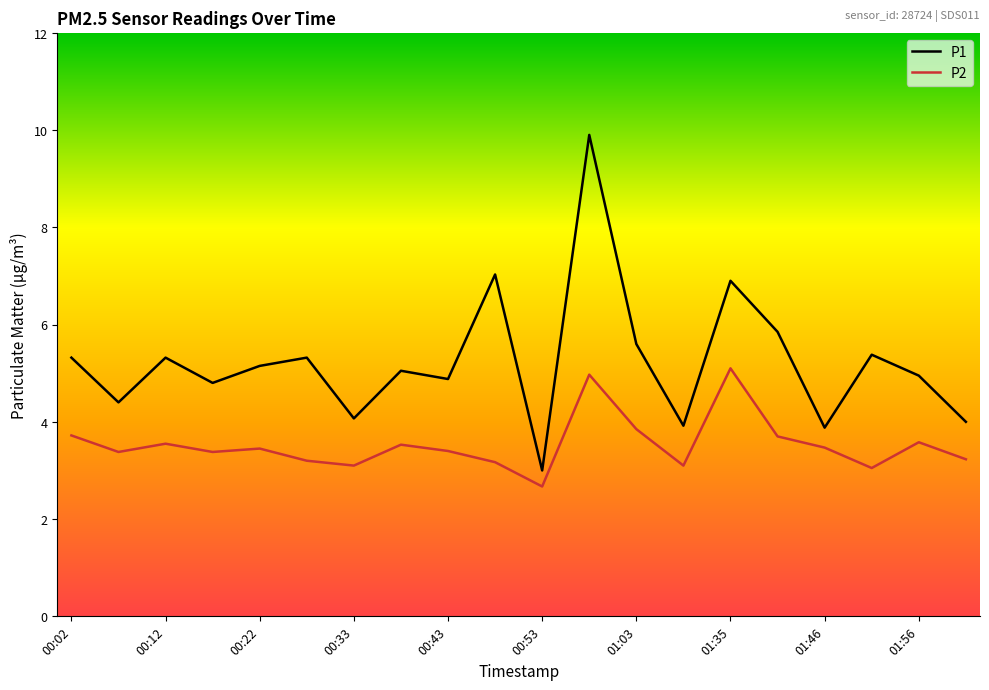

Which series has the largest total across all categories?

P1